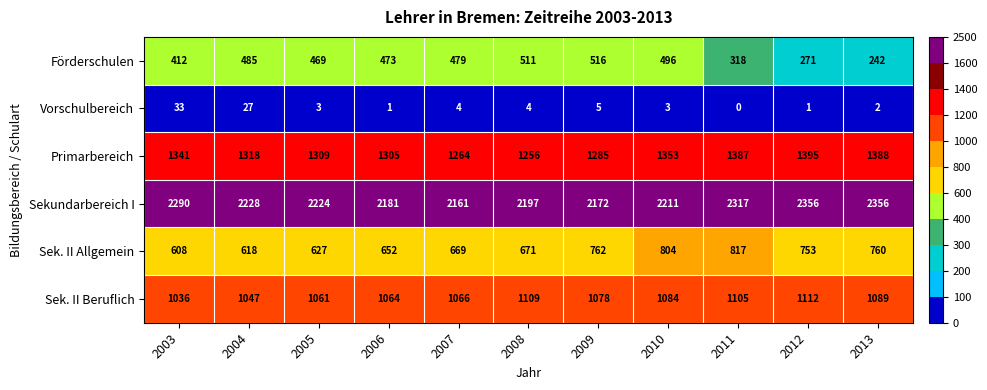

List the series in order of their peak value, lowest first.

Vorschulbereich, Förderschulen, Sek. II Allgemein, Sek. II Beruflich, Primarbereich, Sekundarbereich I